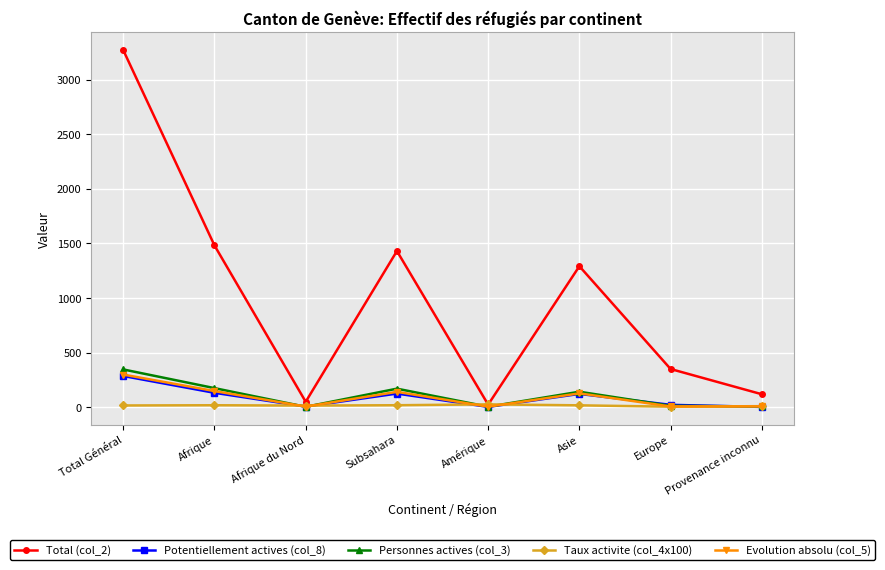

How many interior local peaks does the Personnes actives (col_3) series have?

2